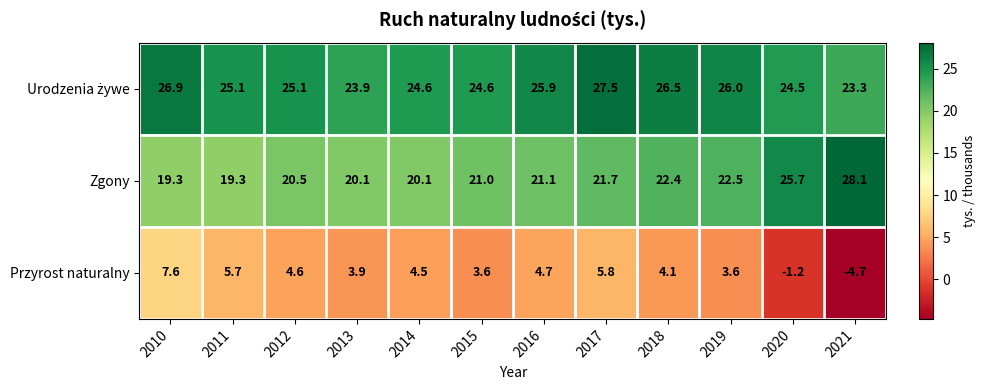

What is the minimum value shown in the chart?

-4.7